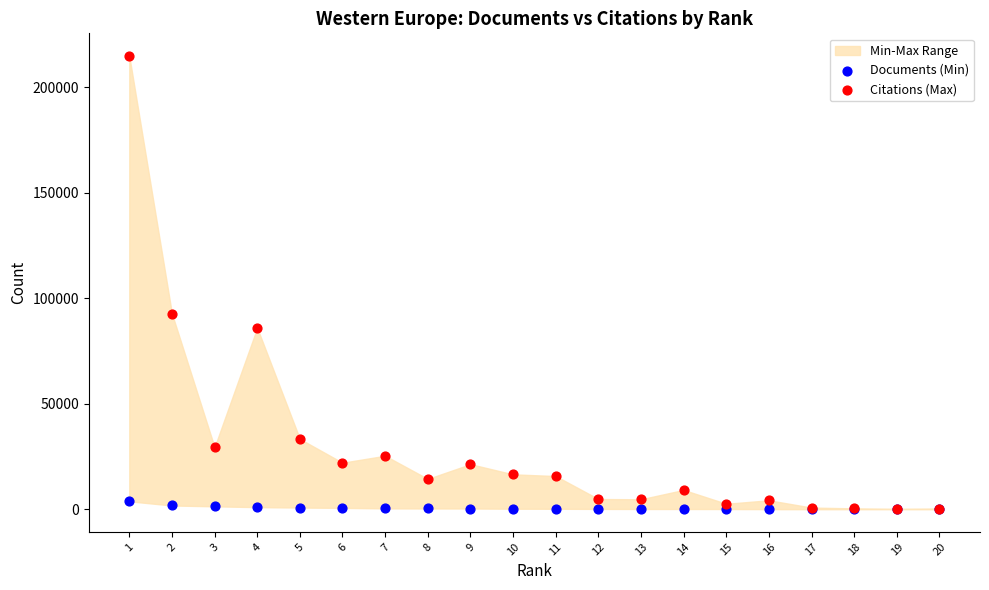

Which series contains the highest Y value?

Citations (Max)